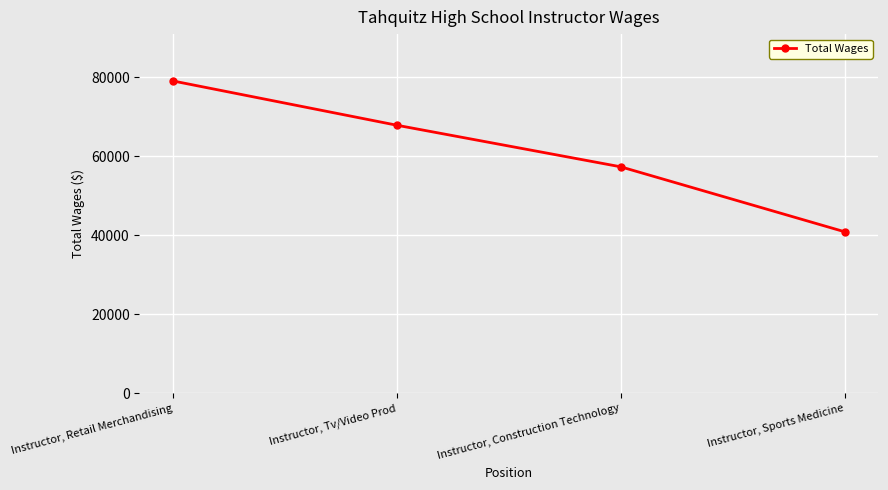

Is it true that the value at Instructor, Sports Medicine is 63940?

False